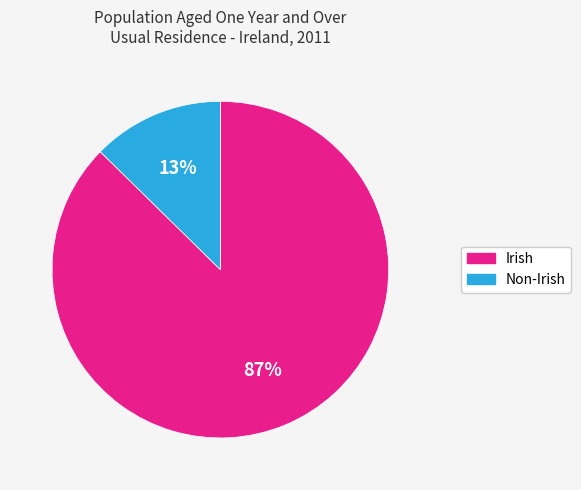

Which slice is the largest?

Irish